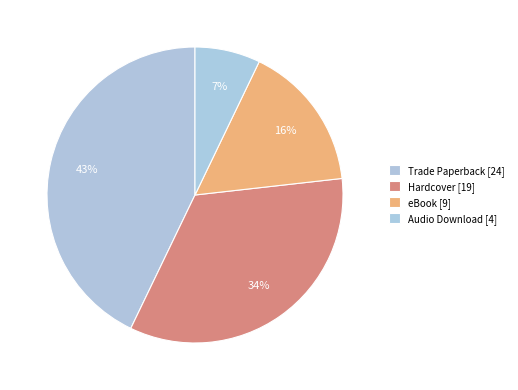

What percentage do eBook and Hardcover together represent?

50.0%